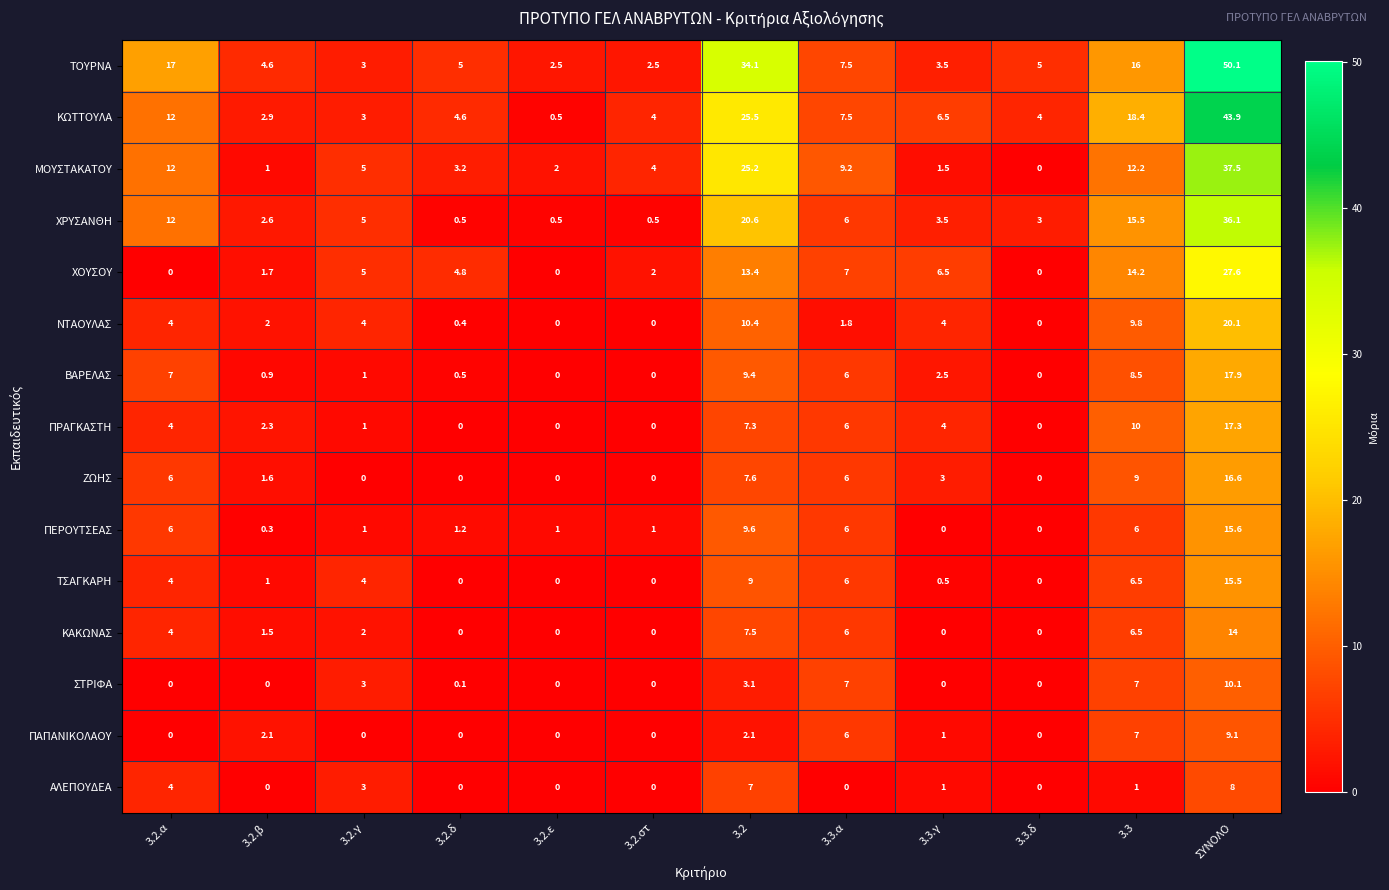

What is the total value across all series at 3.3.δ?

12.0